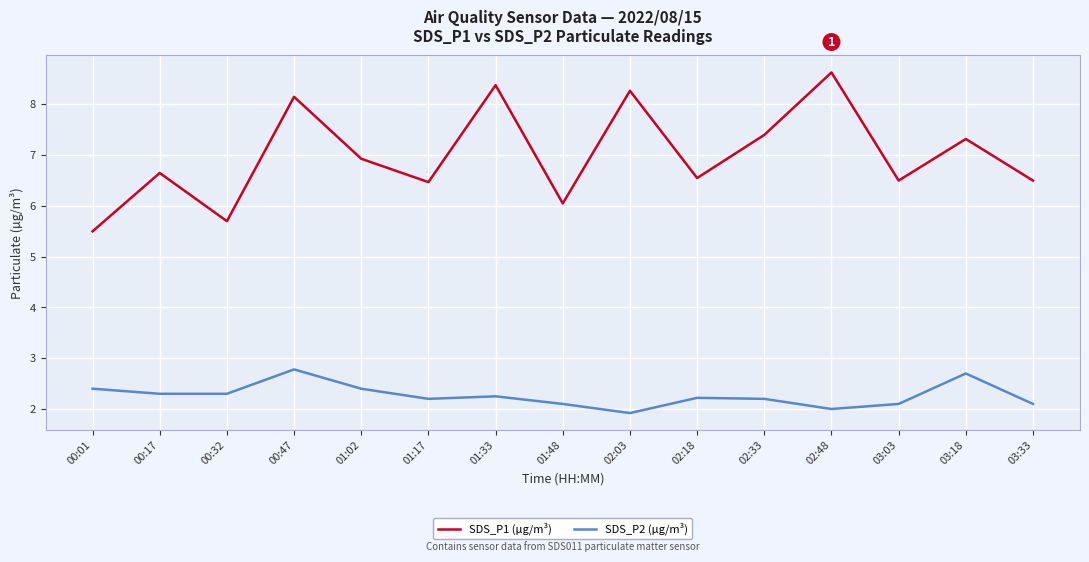

What is the sum of the SDS_P1 (µg/m³) values at 03:03 and 02:33?

13.9